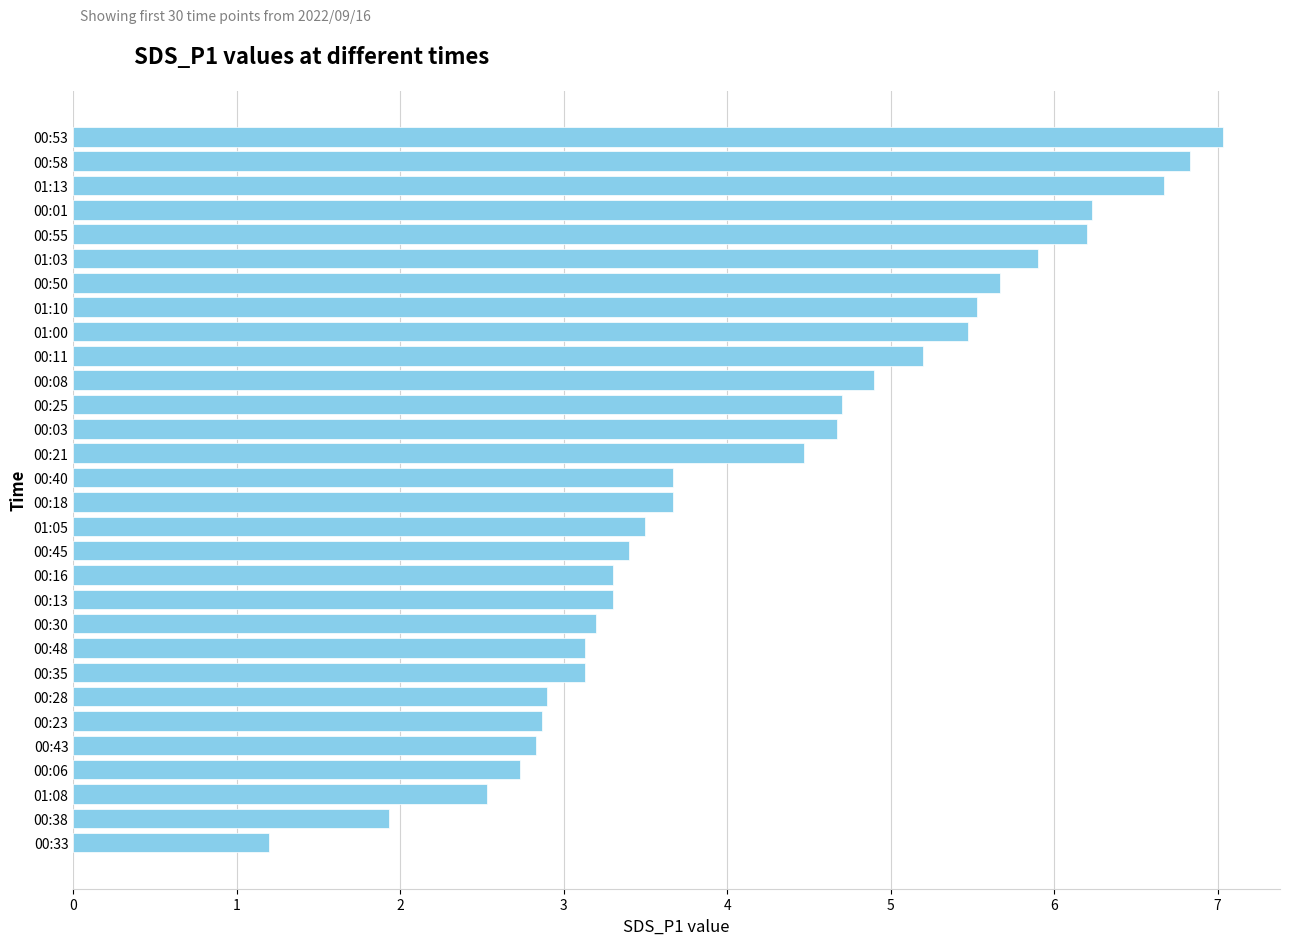

Reading top to bottom, extract all data points from this chart.

00:53=7.0	00:58=6.8	01:13=6.7	00:01=6.2	00:55=6.2	01:03=5.9	00:50=5.7	01:10=5.5	01:00=5.5	00:11=5.2	00:08=4.9	00:25=4.7	00:03=4.7	00:21=4.5	00:40=3.7	00:18=3.7	01:05=3.5	00:45=3.4	00:16=3.3	00:13=3.3	00:30=3.2	00:48=3.1	00:35=3.1	00:28=2.9	00:23=2.9	00:43=2.8	00:06=2.7	01:08=2.5	00:38=1.9	00:33=1.2